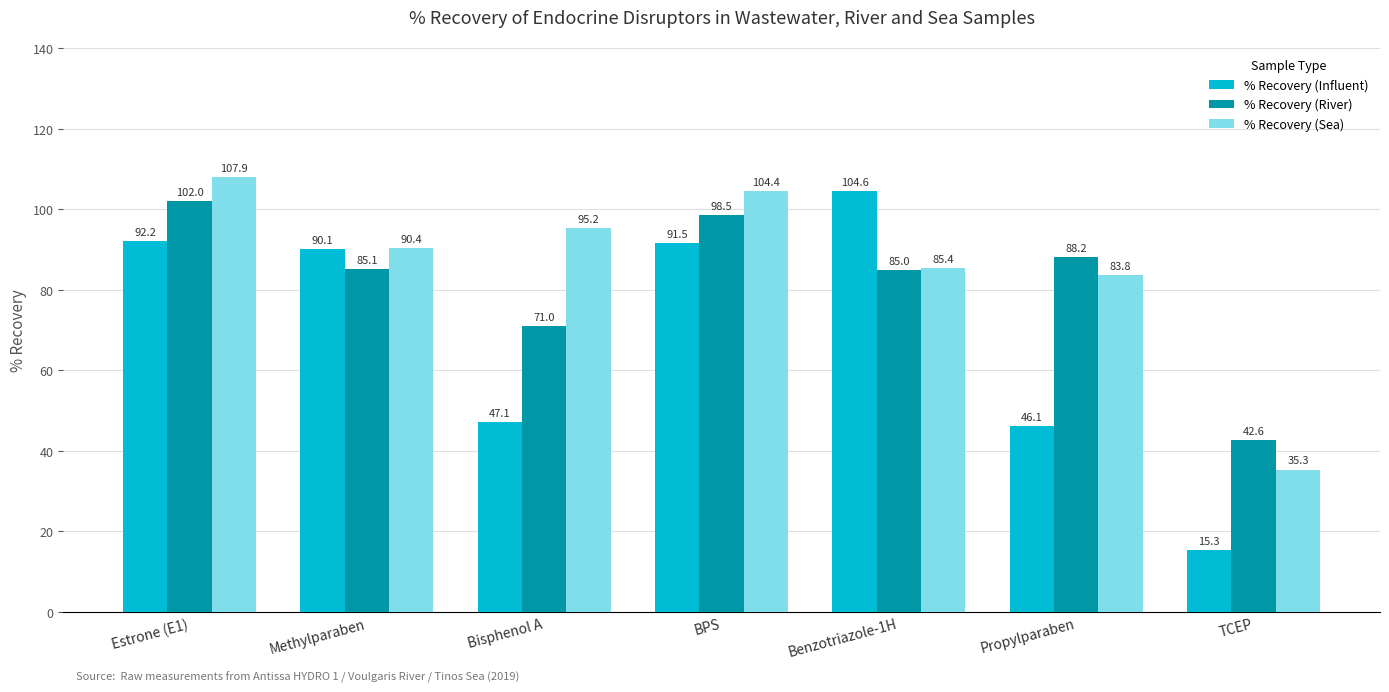

What is the average value of the % Recovery (River) series?

81.8